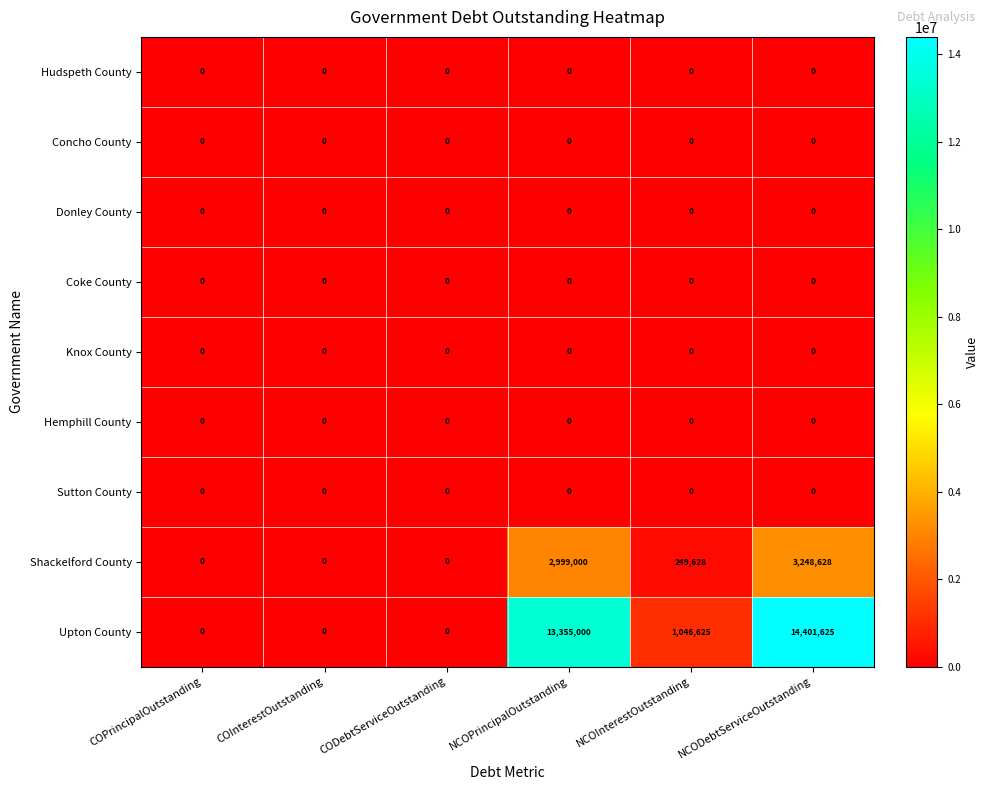

What is the spread (max minus min) of values at NCODebtServiceOutstanding?

14401625